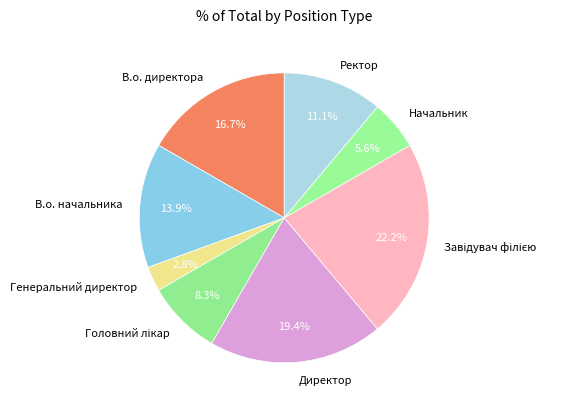

To the nearest percent, what percentage of the pie is Начальник?

6%